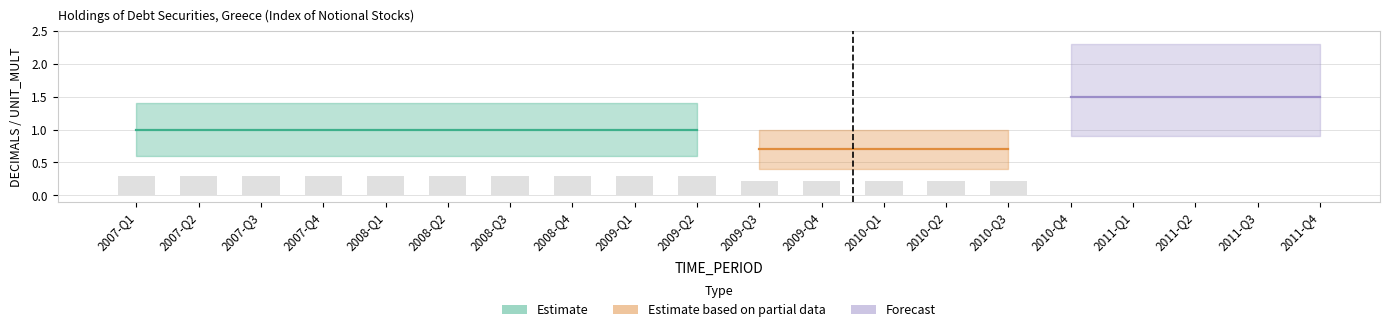

What position from the right is 2009-Q3?

10